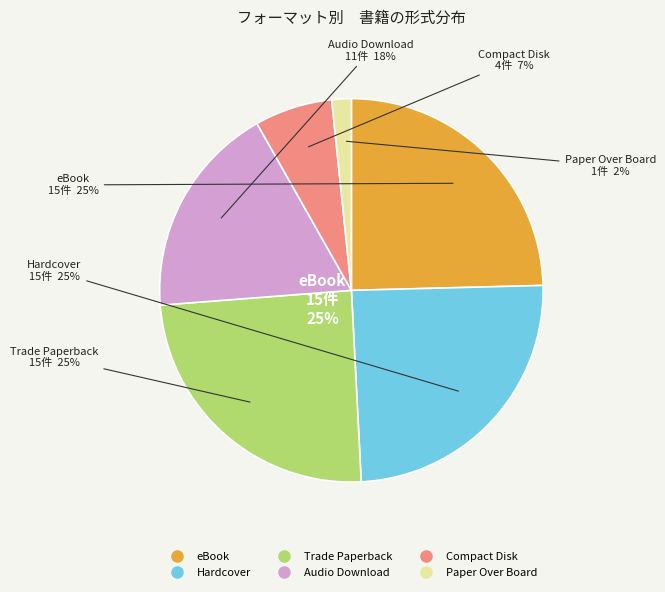

What percentage is the eBook slice, to the nearest percent?

25%